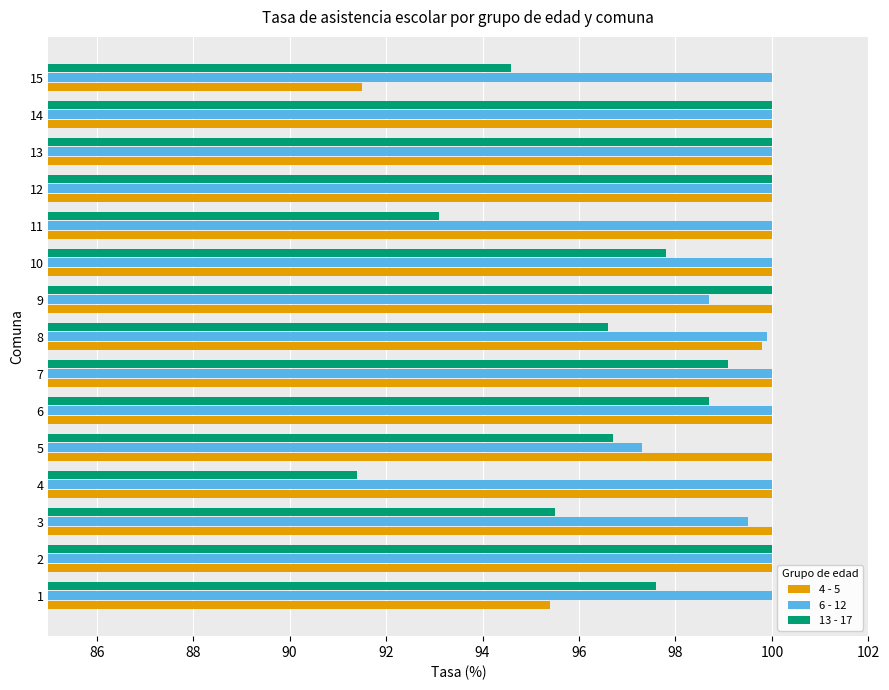

Between 7 and 11, which series saw the biggest shift?

13 - 17